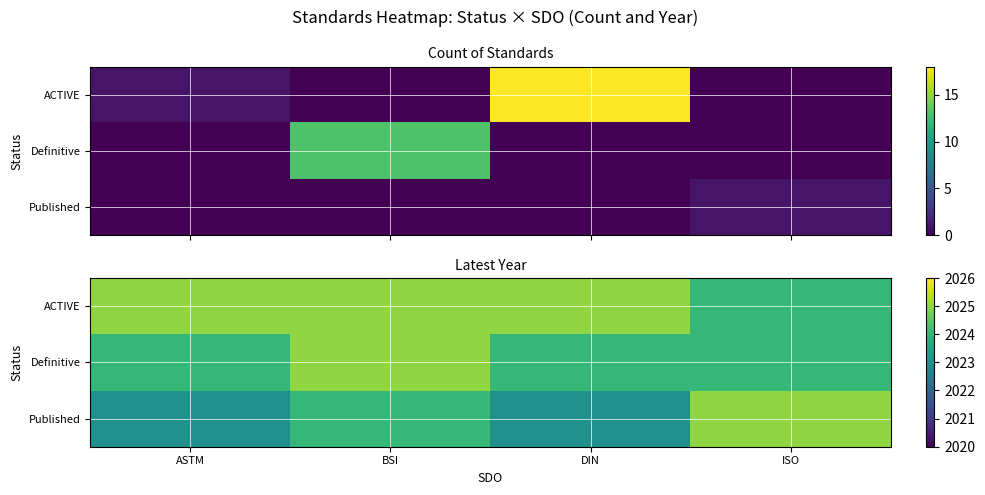

The ACTIVE series shows 1248 at ASTM. True or false?

False